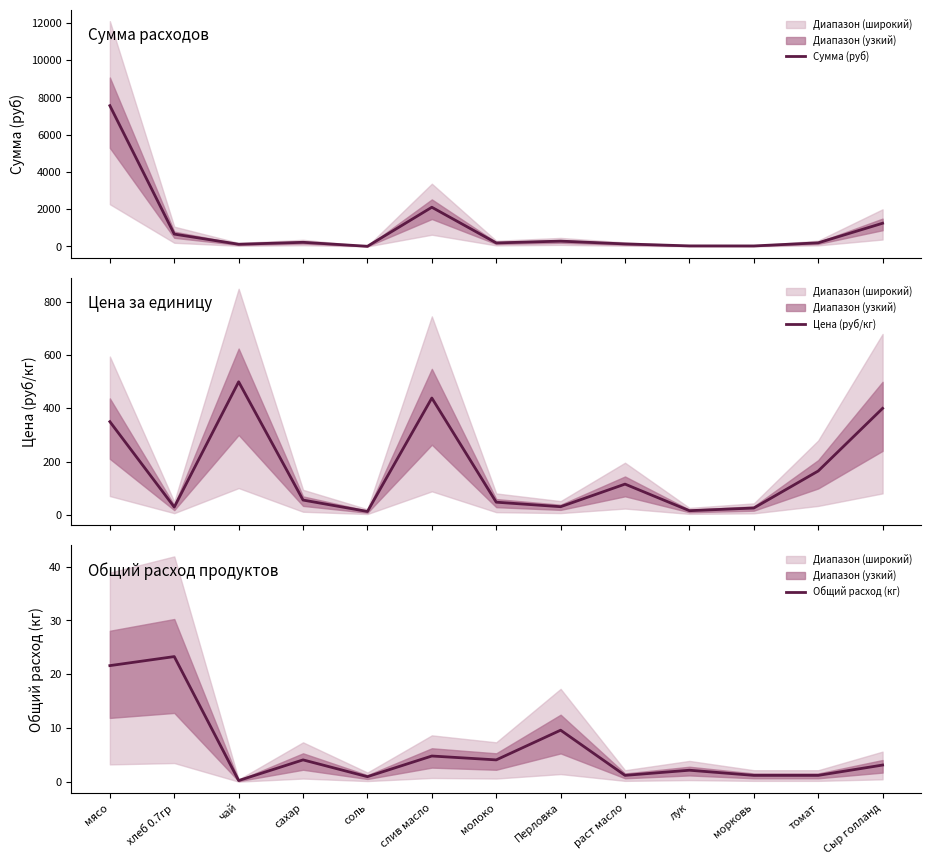

Count the number of categories in the chart.

13